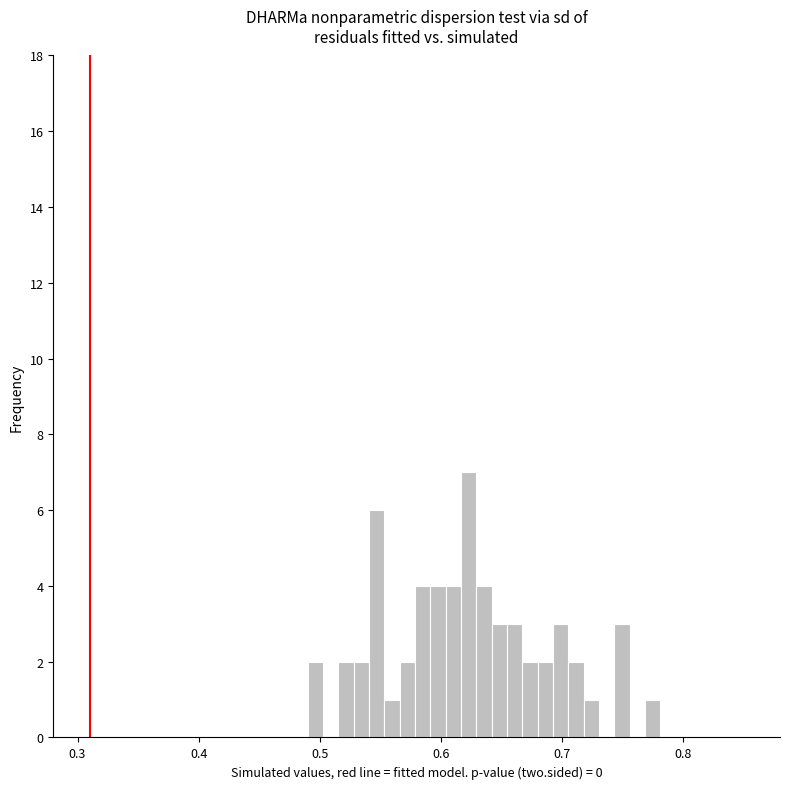

Read against the x-axis, roughly where is the centre of the tallest bar?

0.62